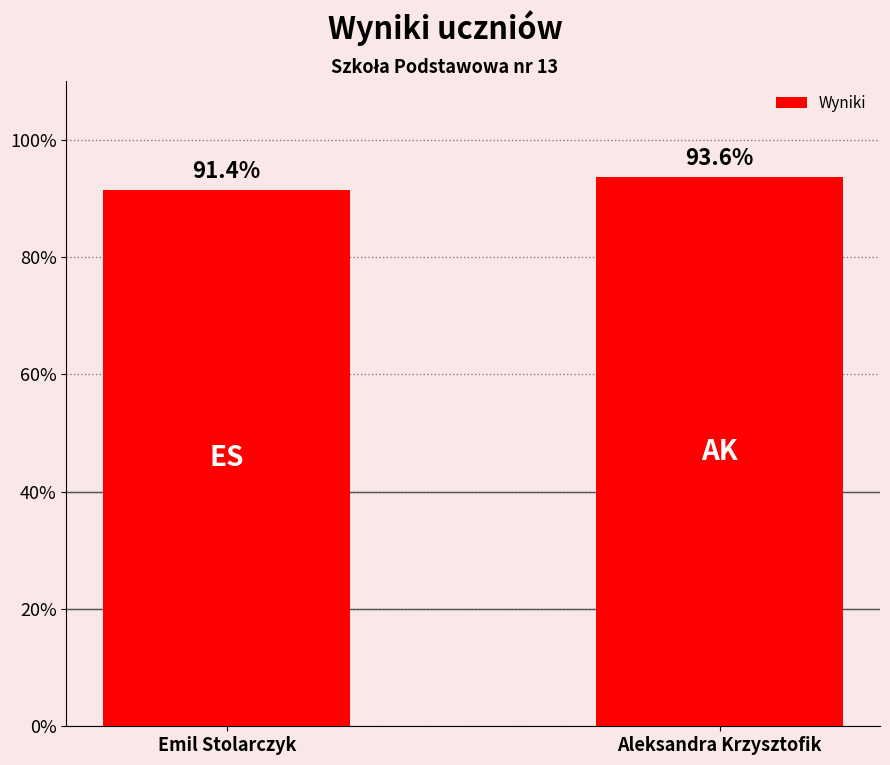

Which has a higher value, Aleksandra Krzysztofik or Emil Stolarczyk?

Aleksandra Krzysztofik